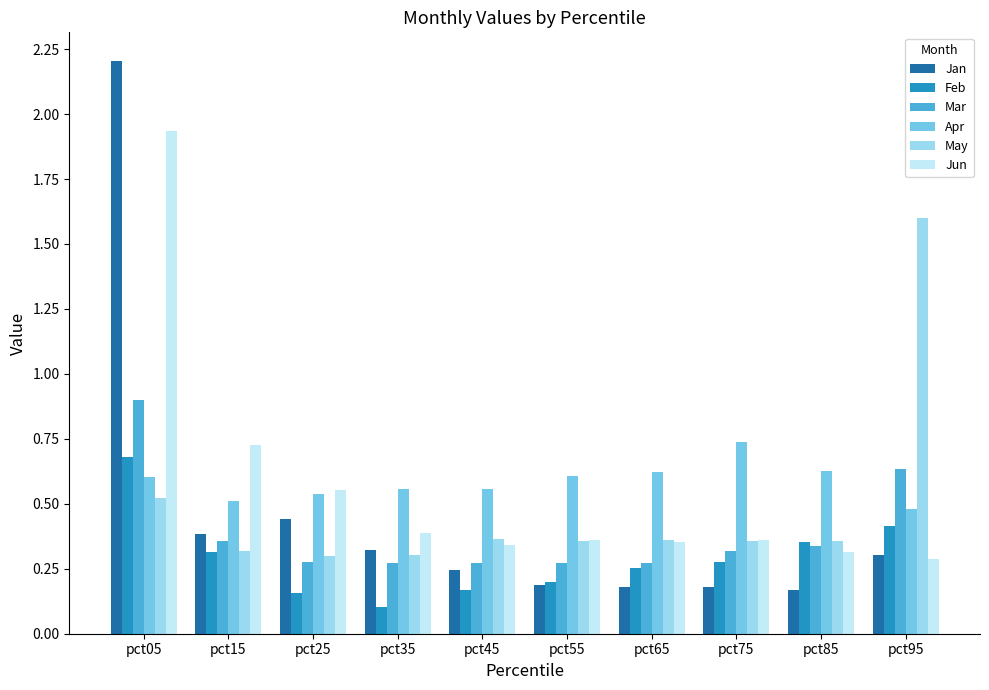

What is the spread (max minus min) of values at pct05?

1.7